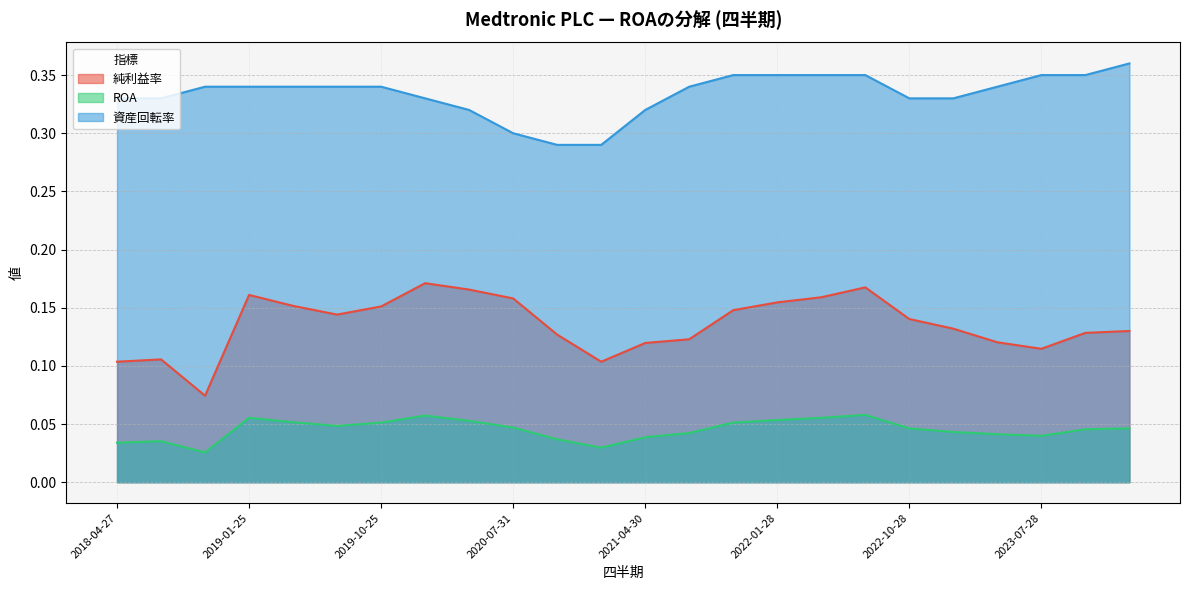

What is the sum of all 資産回転率 values?

8.0